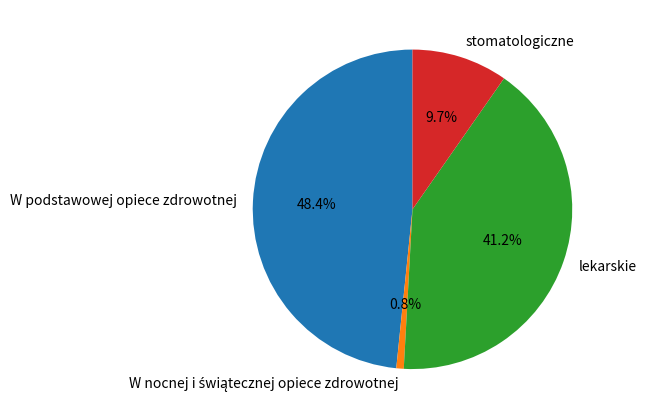

Which has a higher value, stomatologiczne or lekarskie?

lekarskie